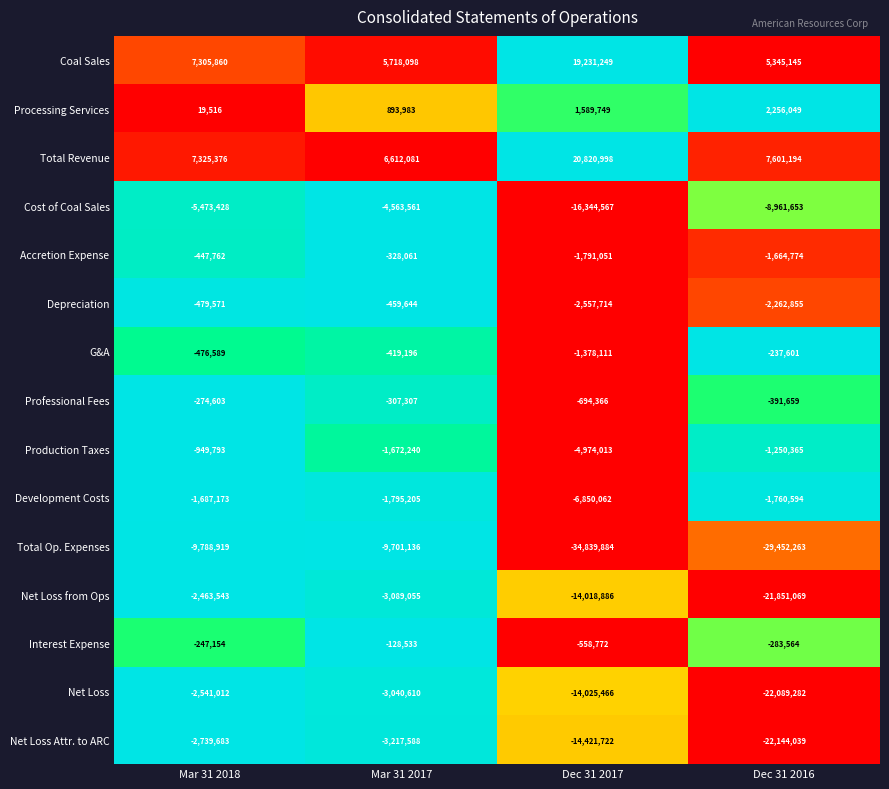

Rank the series at Mar 31 2017 from lowest to highest value.

Total Op. Expenses, Cost of Coal Sales, Net Loss Attr. to ARC, Net Loss from Ops, Net Loss, Development Costs, Production Taxes, Depreciation, G&A, Accretion Expense, Professional Fees, Interest Expense, Processing Services, Coal Sales, Total Revenue